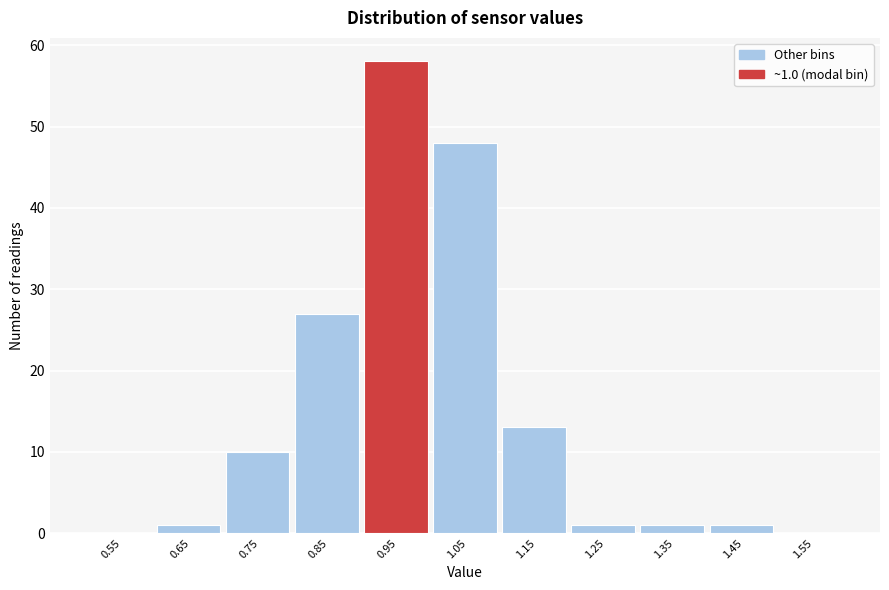

Reading left to right, extract all data points from this chart.

0.55=0	0.65=1	0.75=10	0.85=27	0.95=58	1.05=48	1.15=13	1.25=1	1.35=1	1.45=1	1.55=0